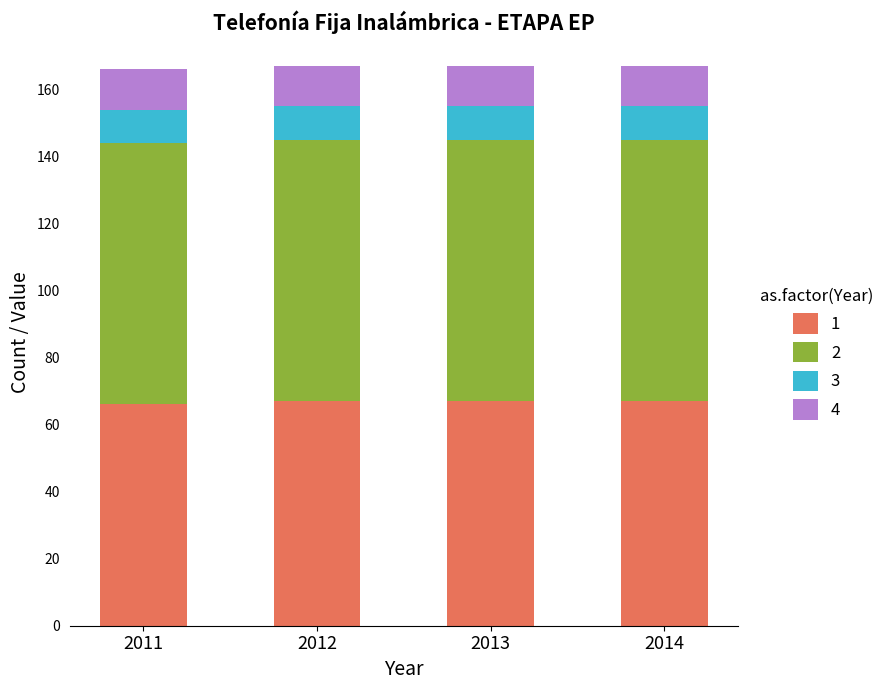

What is the minimum value for 1?

66